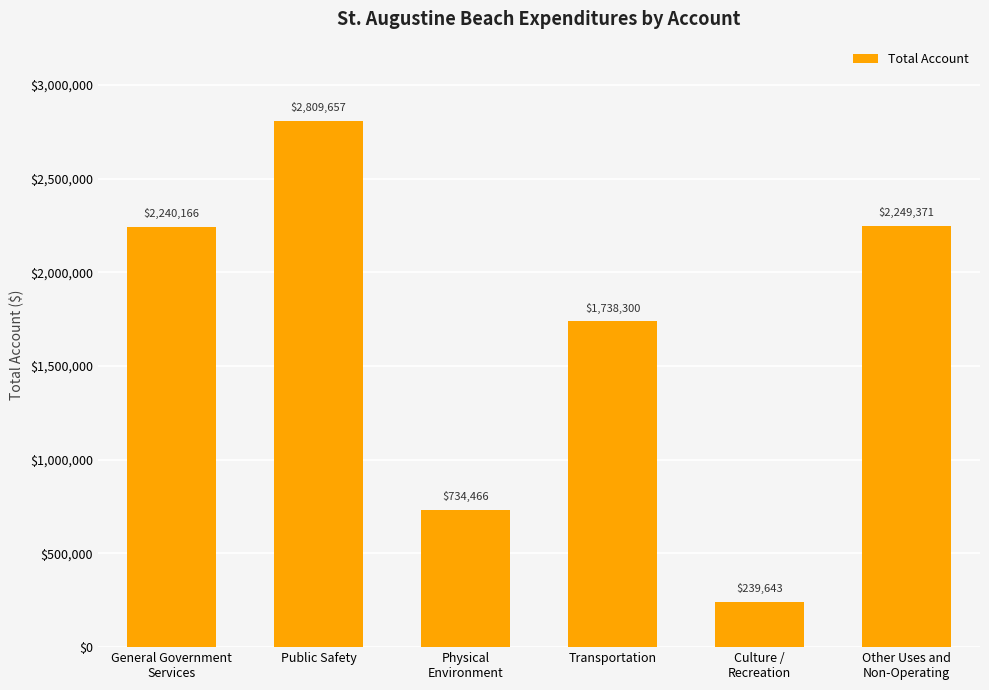

What position from the left is General Government
Services?

1